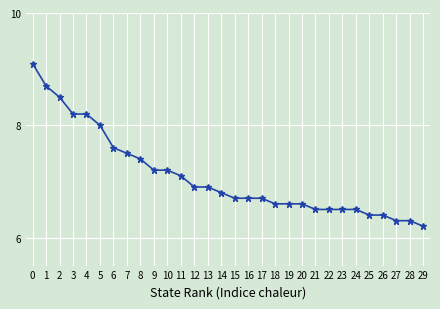

Does the chart display data point markers on the line(s)?

Yes